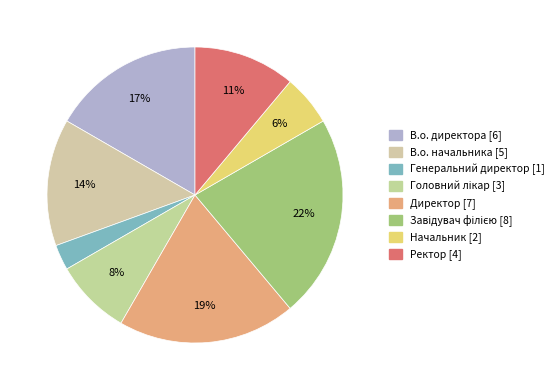

To the nearest percent, what percentage of the pie is Генеральний директор?

3%